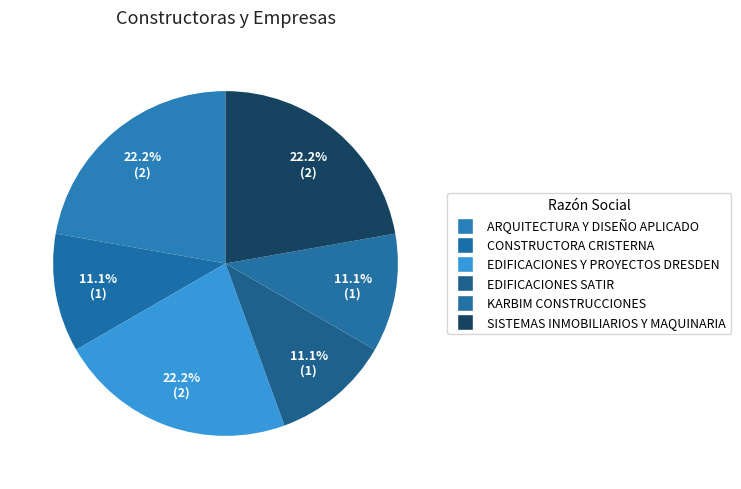

Does any single category account for the majority?

No